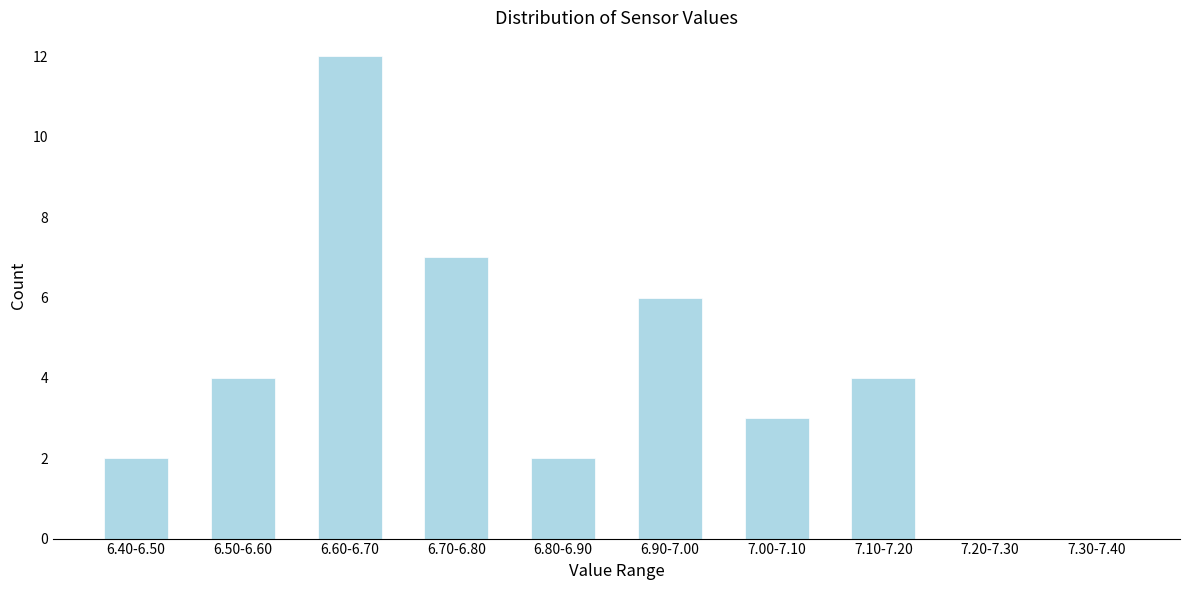

Reading left to right, list all the values displayed in this chart.

6.40-6.50=2	6.50-6.60=4	6.60-6.70=12	6.70-6.80=7	6.80-6.90=2	6.90-7.00=6	7.00-7.10=3	7.10-7.20=4	7.20-7.30=0	7.30-7.40=0